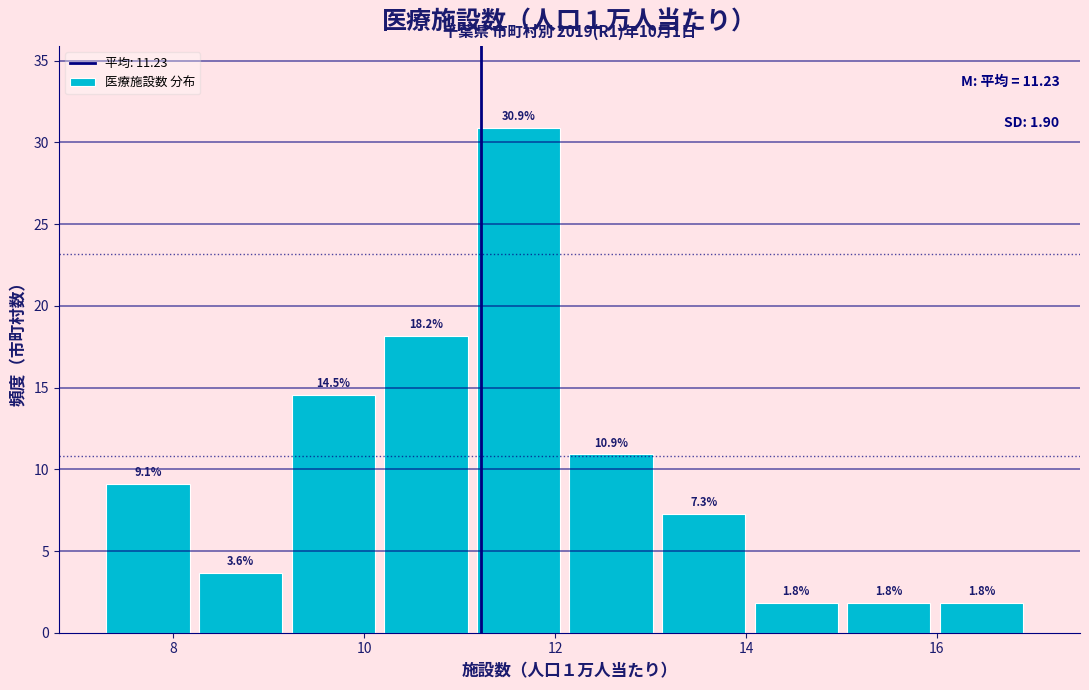

How tall is the bar that spans 15.0 to 16.0 on the x-axis? The bar edges are not printed on the chart, so give them approximately, as read against the axis.

1.8